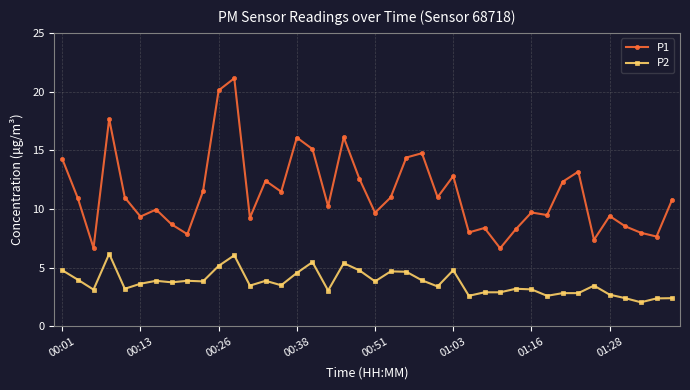

What is the value of the P2 point at the 30th from the left?

3.2